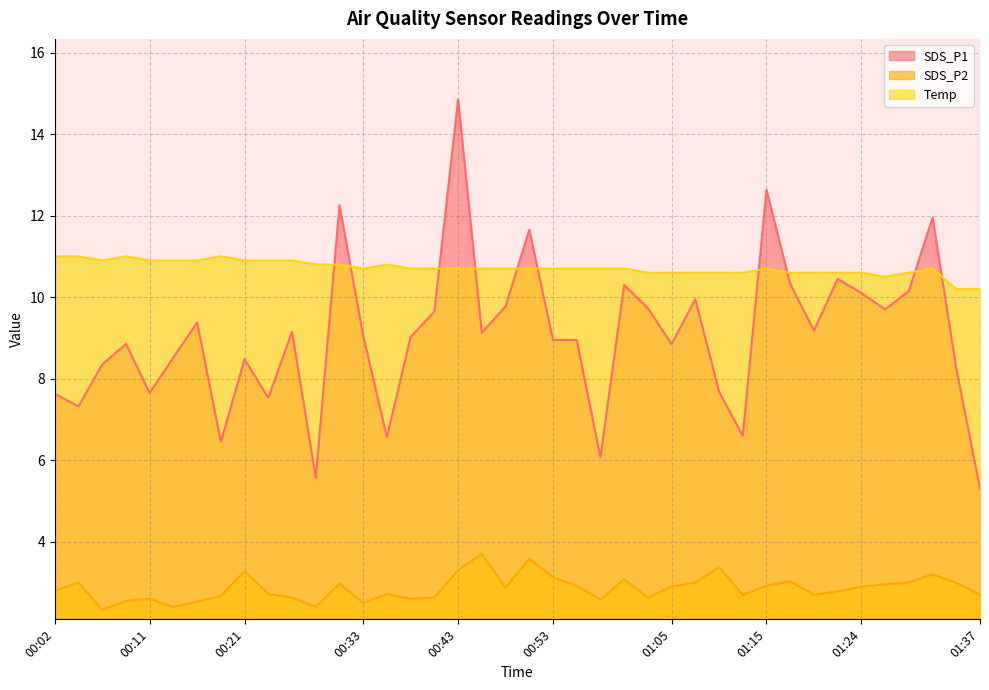

At 00:26, list the series in order from largest to smallest.

Temp, SDS_P1, SDS_P2